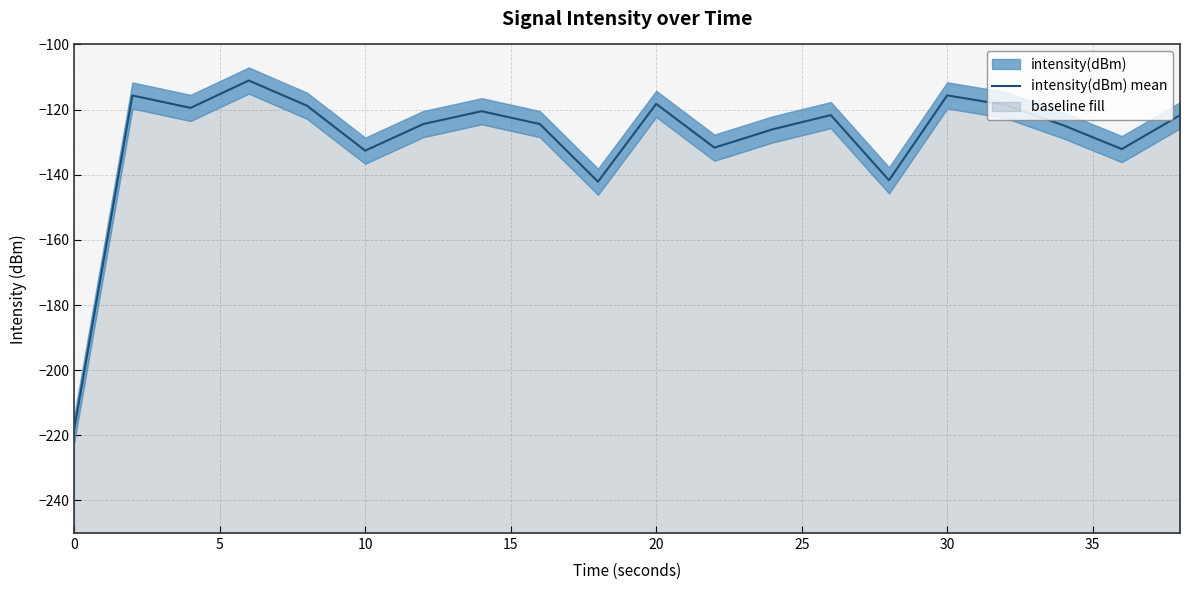

What is the difference between the maximum and minimum values?

107.0